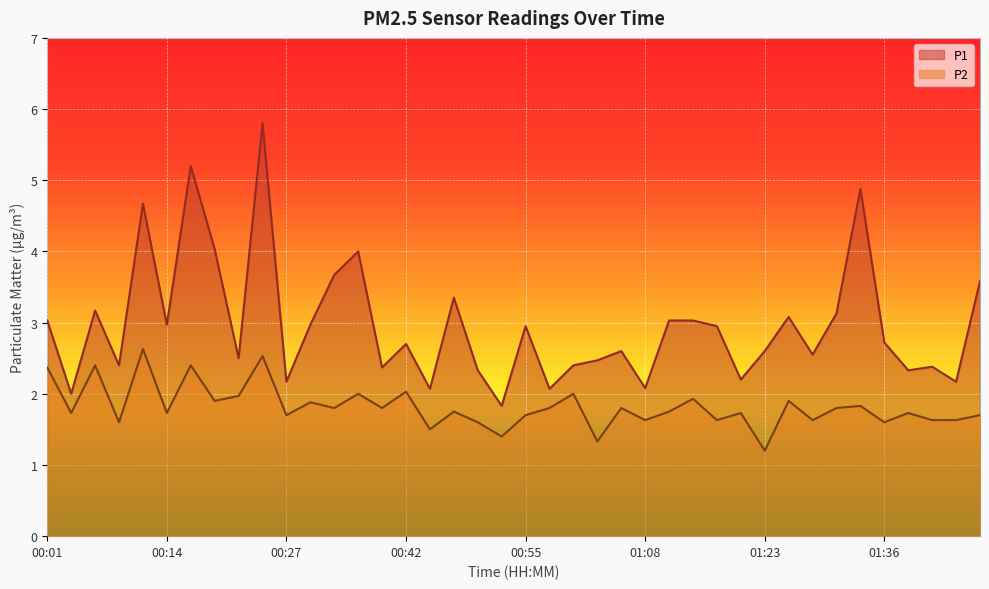

Reading right to left, transcribe all the data shown in this chart.

P1: 01:47=3.6	01:44=2.2	01:41=2.4	01:39=2.3	01:36=2.7	01:34=4.9	01:31=3.1	01:28=2.5	01:26=3.1	01:23=2.6	01:21=2.2	01:18=3.0	01:16=3.0	01:10=3.0	01:08=2.1	01:05=2.6	01:03=2.5	01:00=2.4	00:57=2.1	00:55=3.0	00:52=1.8	00:50=2.3	00:47=3.4	00:45=2.1	00:42=2.7	00:40=2.4	00:37=4.0	00:35=3.7	00:32=3.0	00:27=2.2	00:24=5.8	00:22=2.5	00:19=4.0	00:17=5.2	00:14=3.0	00:11=4.7	00:09=2.4	00:06=3.2	00:04=2.0	00:01=3.0
P2: 01:47=1.7	01:44=1.6	01:41=1.6	01:39=1.7	01:36=1.6	01:34=1.8	01:31=1.8	01:28=1.6	01:26=1.9	01:23=1.2	01:21=1.7	01:18=1.6	01:16=1.9	01:10=1.8	01:08=1.6	01:05=1.8	01:03=1.3	01:00=2.0	00:57=1.8	00:55=1.7	00:52=1.4	00:50=1.6	00:47=1.8	00:45=1.5	00:42=2.0	00:40=1.8	00:37=2.0	00:35=1.8	00:32=1.9	00:27=1.7	00:24=2.5	00:22=2.0	00:19=1.9	00:17=2.4	00:14=1.7	00:11=2.6	00:09=1.6	00:06=2.4	00:04=1.7	00:01=2.4